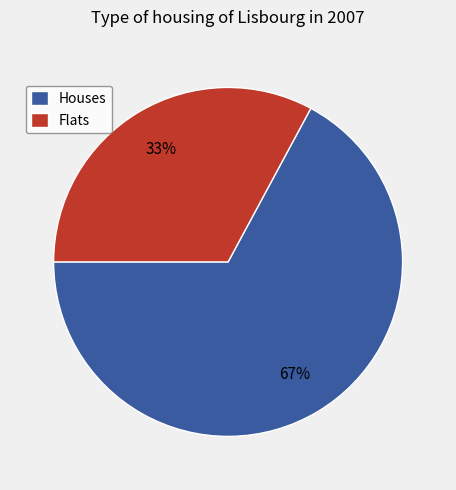

Combined, do Flats and Houses account for over 50%?

Yes